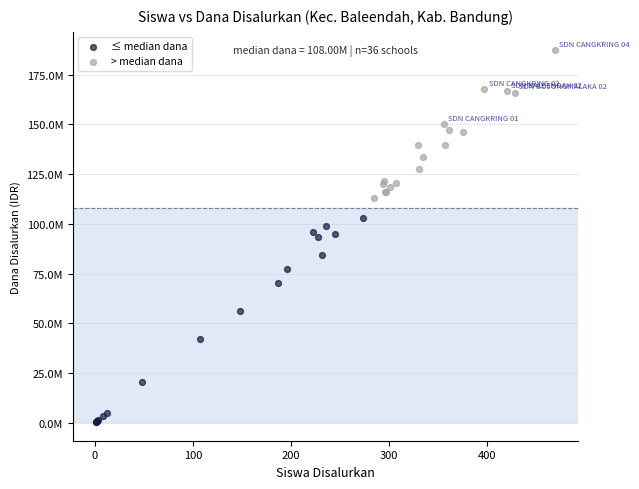

What are all the series names shown in the legend?

≤ median dana, > median dana